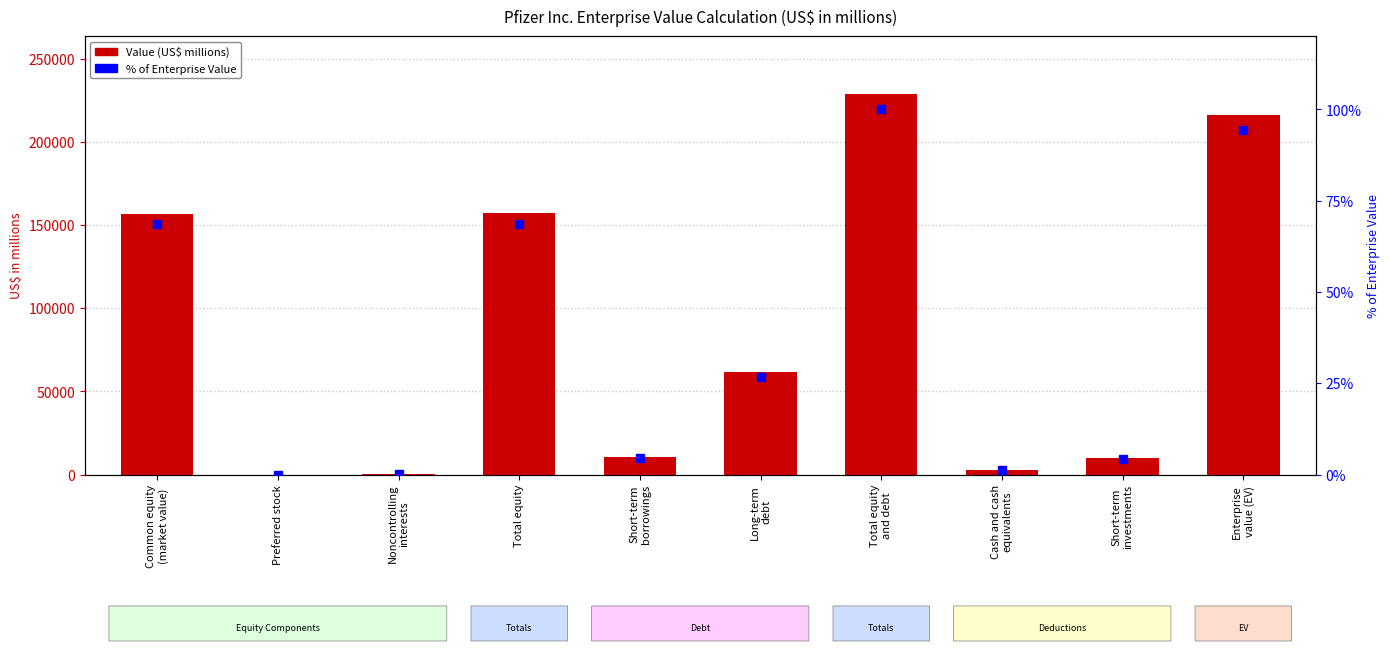

Which series changed the most between Preferred stock and Total equity
and debt?

col_1 (US$ millions)